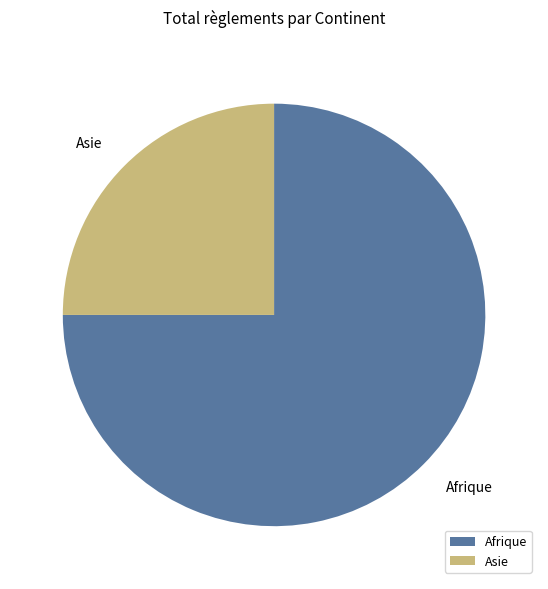

Combined, do Asie and Afrique account for over 50%?

Yes